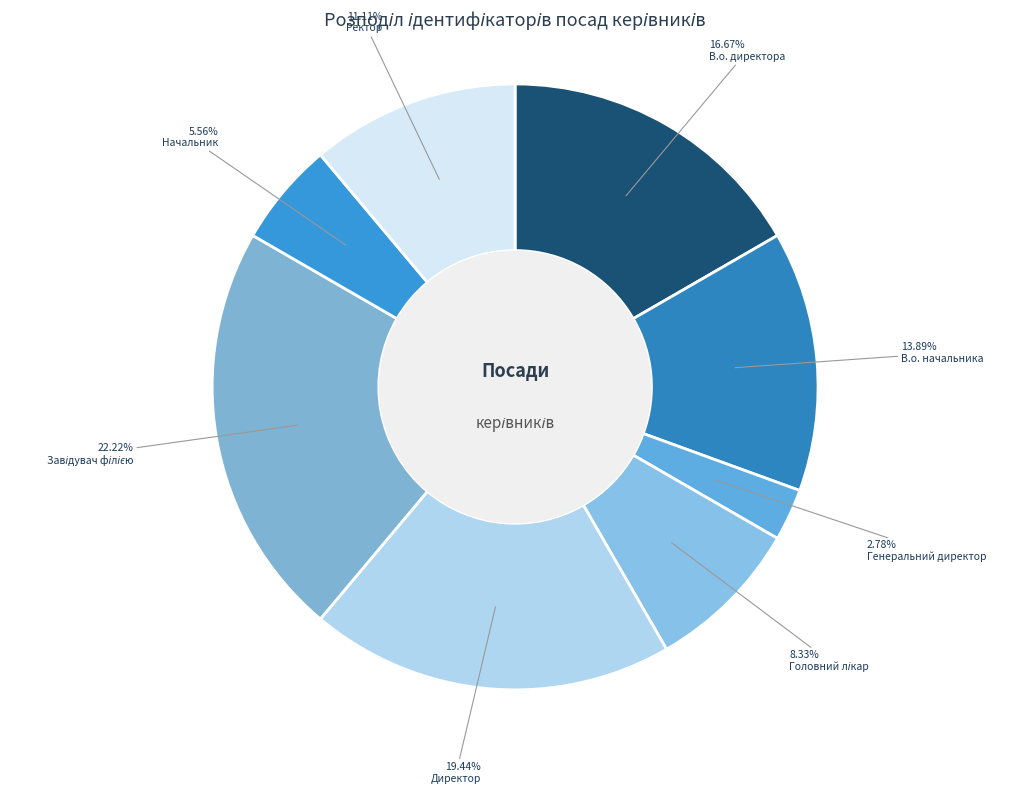

How many slices are in this pie chart?

8